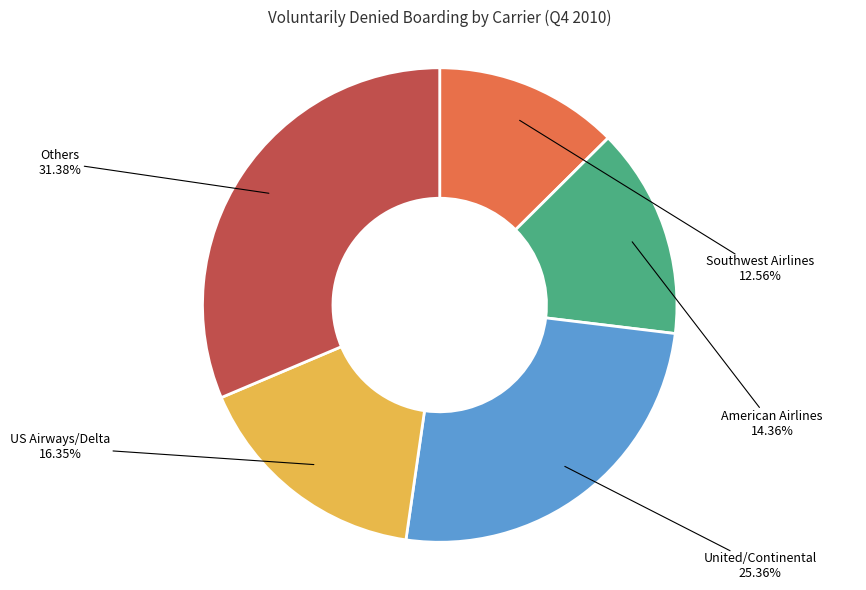

Combined, do Others and United/Continental account for over 50%?

Yes